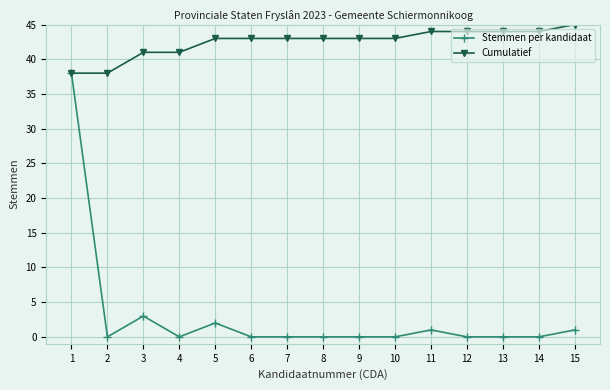

Reading left to right, list all the values displayed in this chart.

Stemmen per kandidaat: 38	0	3	0	2	0	0	0	0	0	1	0	0	0	1
Cumulatief: 38	38	41	41	43	43	43	43	43	43	44	44	44	44	45